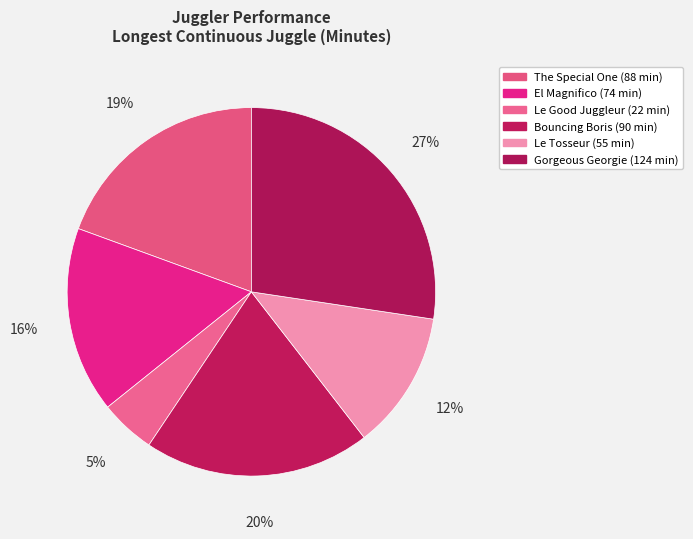

Rank the categories by value from lowest to highest.

Le Good Juggleur, Le Tosseur, El Magnifico, The Special One, Bouncing Boris, Gorgeous Georgie